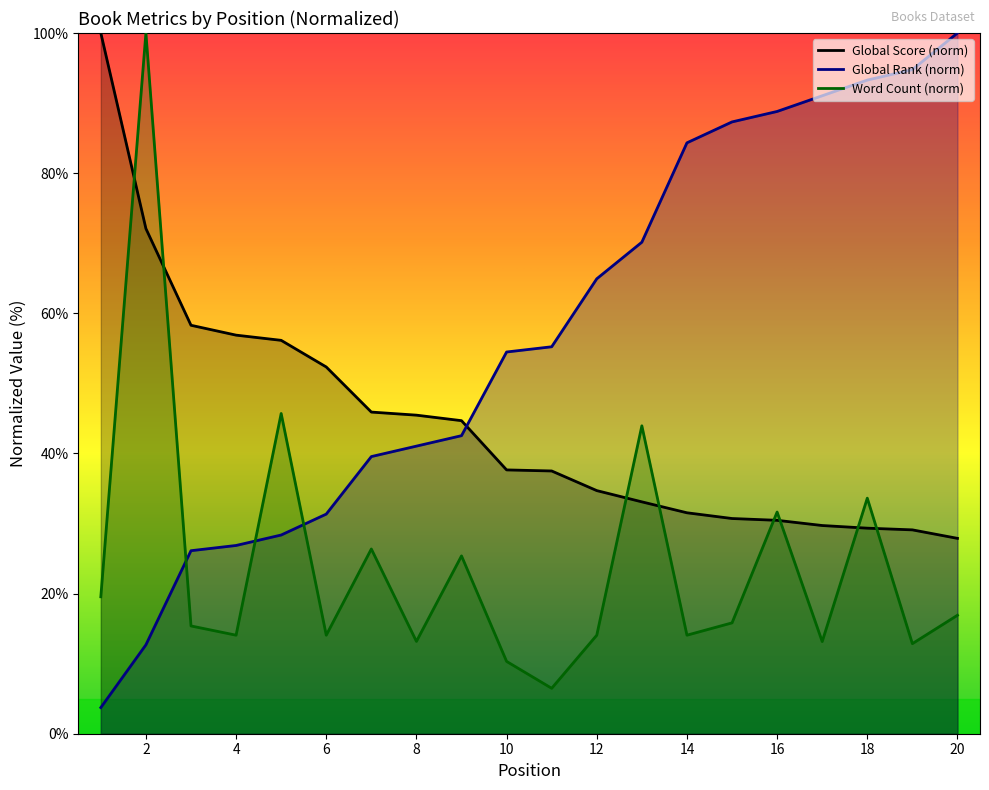

What is the average value of the Global Rank series?

56.8